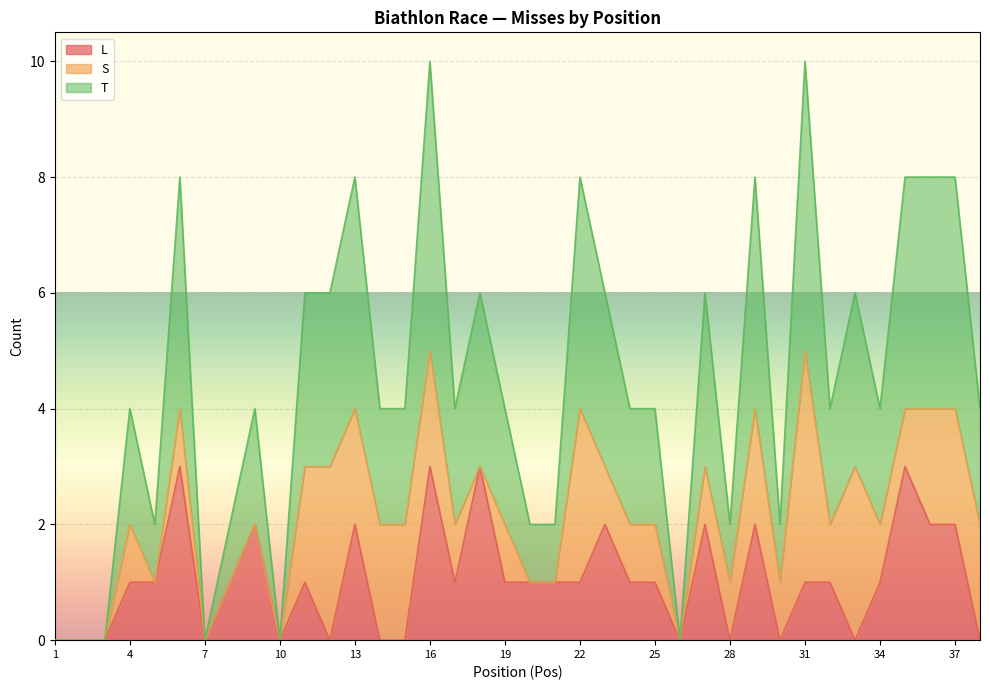

What is the maximum value for T?

5